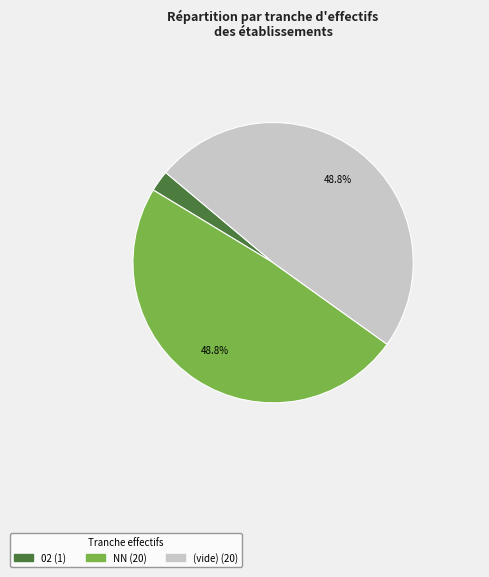

Is there a majority slice in this chart?

No